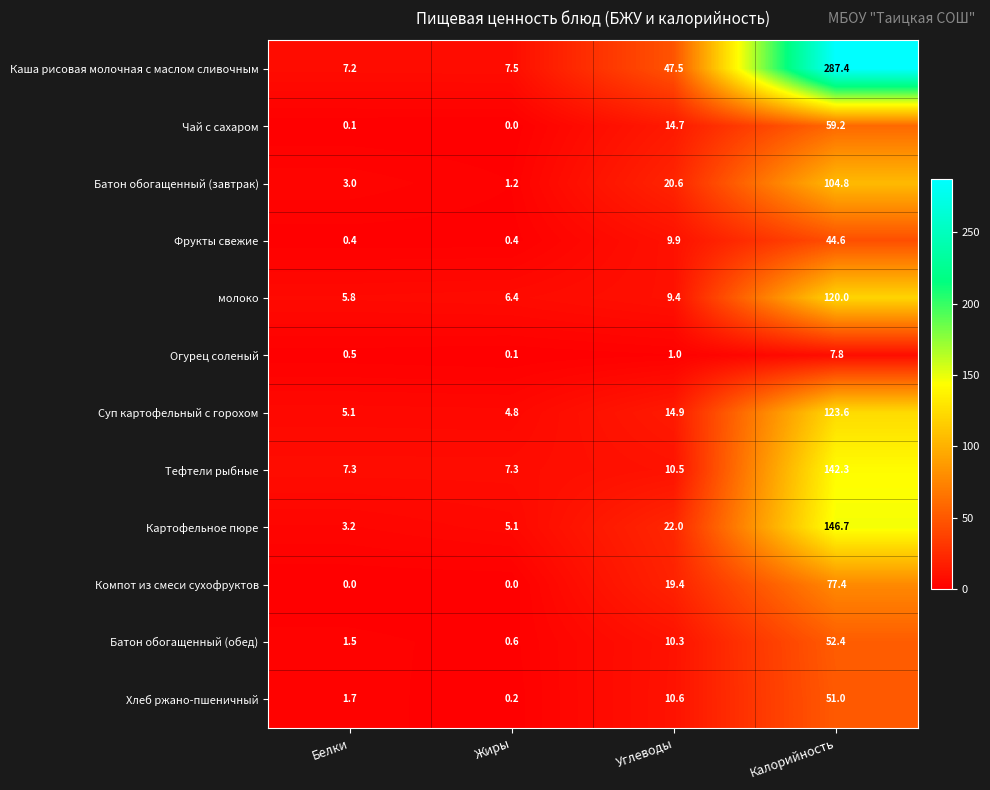

Which category has the highest value in the Тефтели рыбные series?

Калорийность